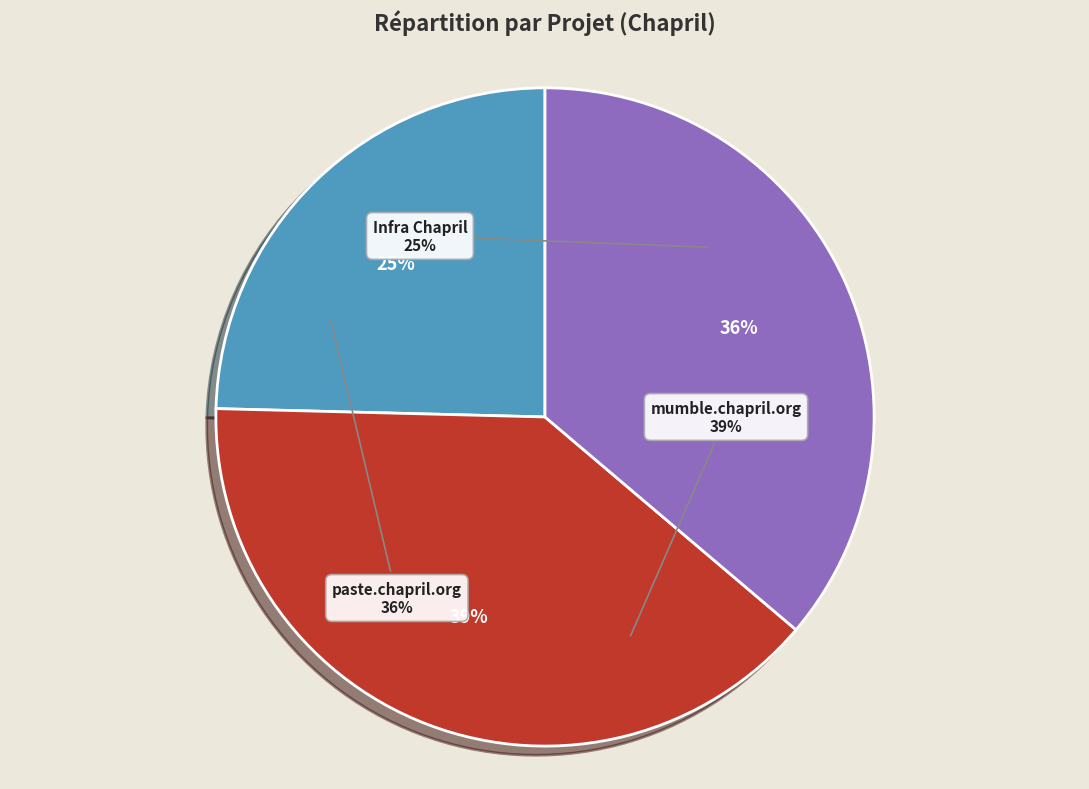

Does any single category account for the majority?

No